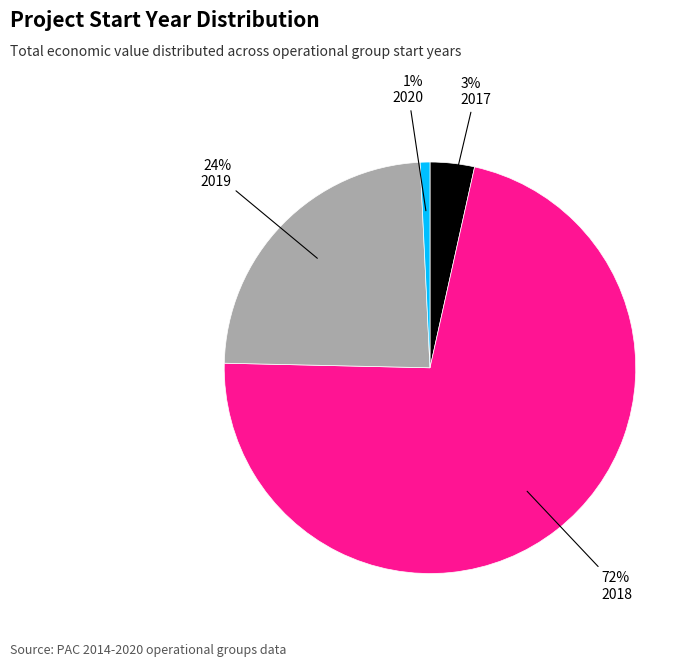

Count the number of slices in the pie.

4